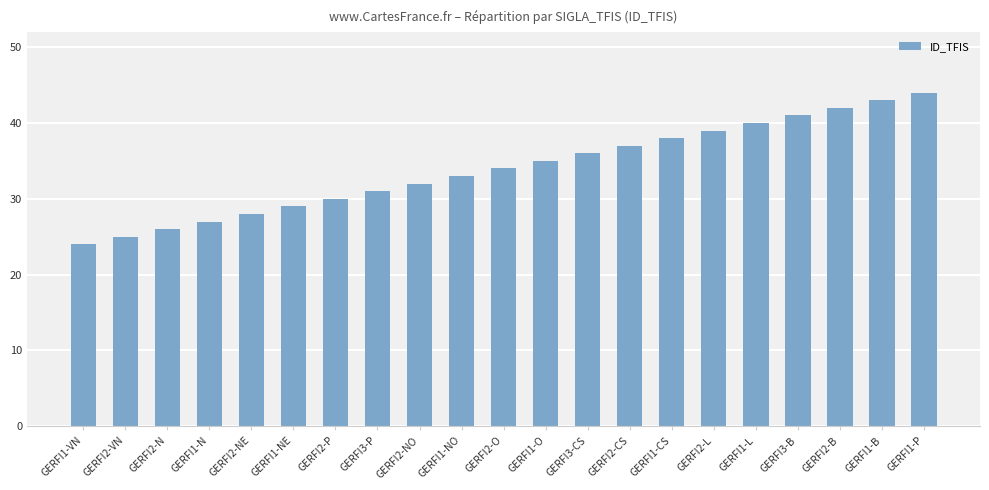

What is the change in value from GERFI1-CS to GERFI1-B?

+5